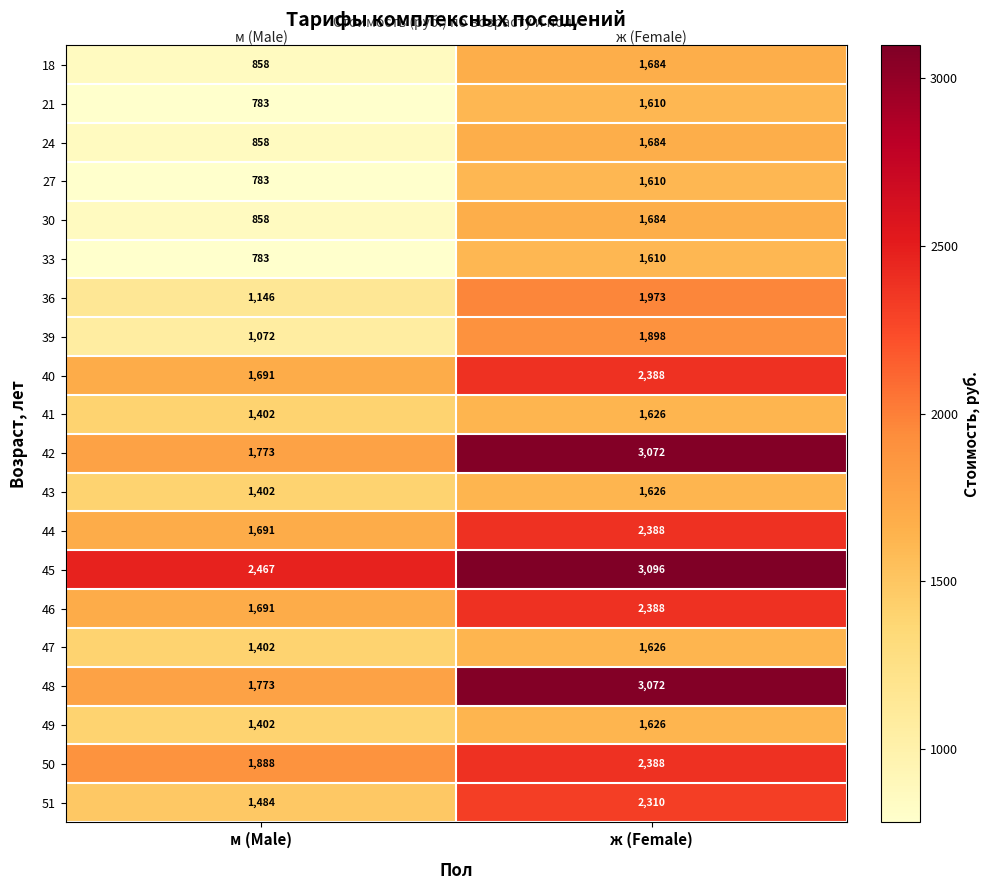

What is the average value of the 45 series?

2782